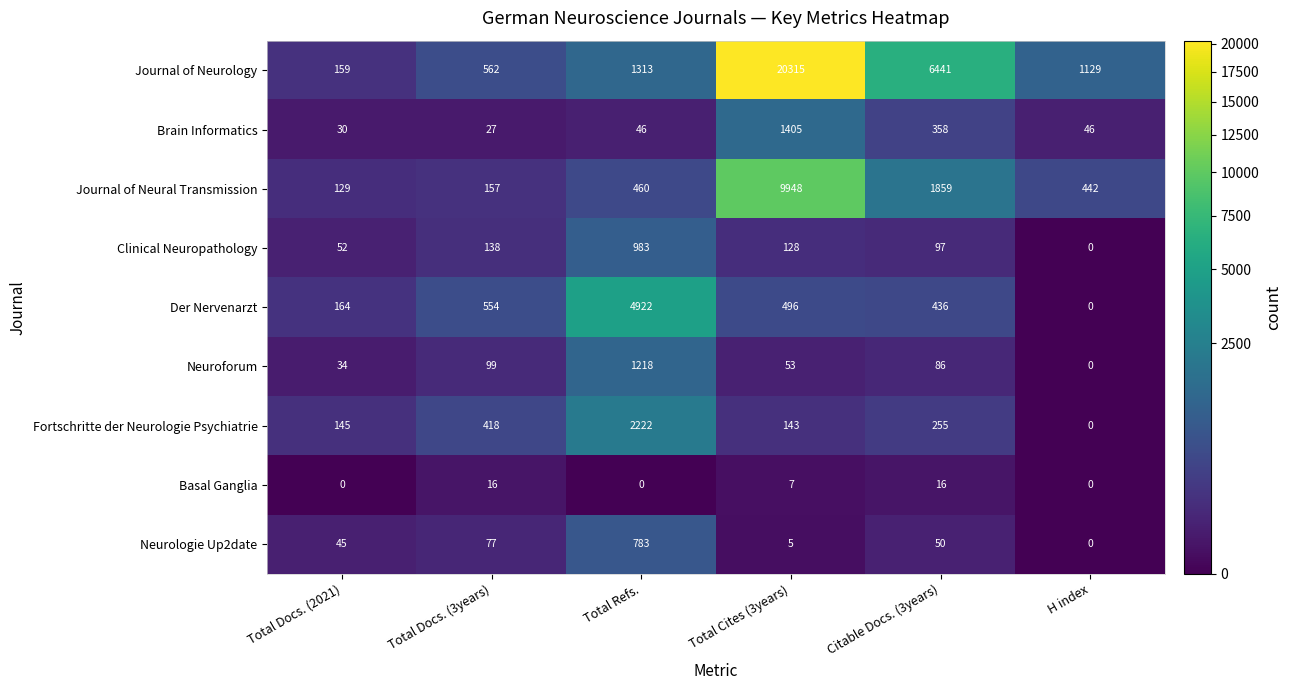

What is the greatest value displayed?

20315